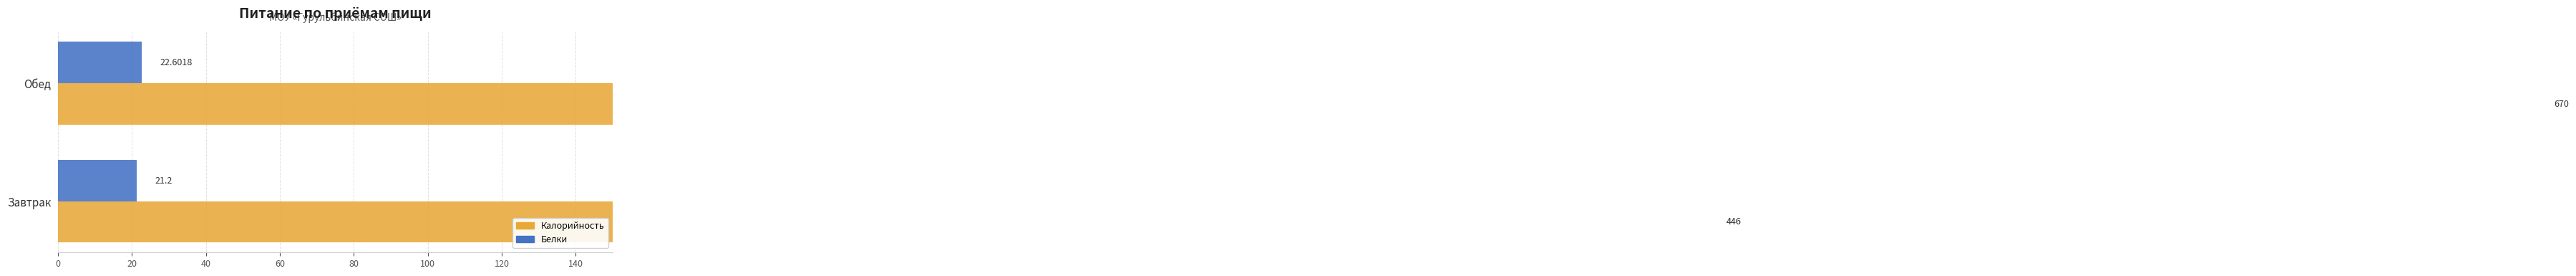

What is the highest value of the Белки series?

22.6